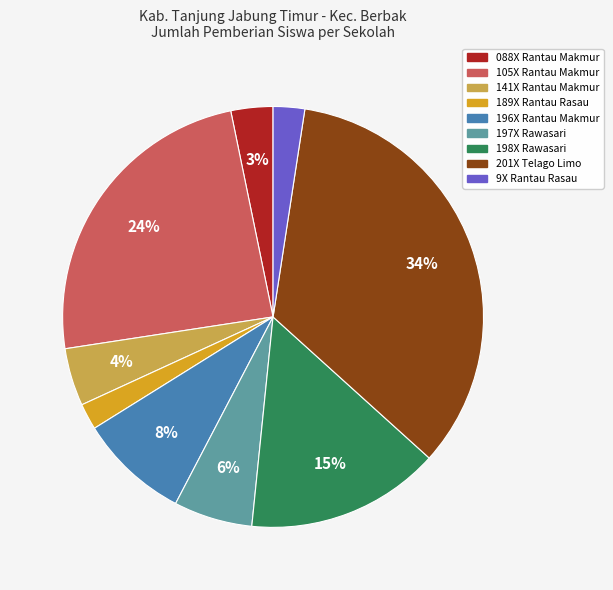

How many slices are in this pie chart?

9